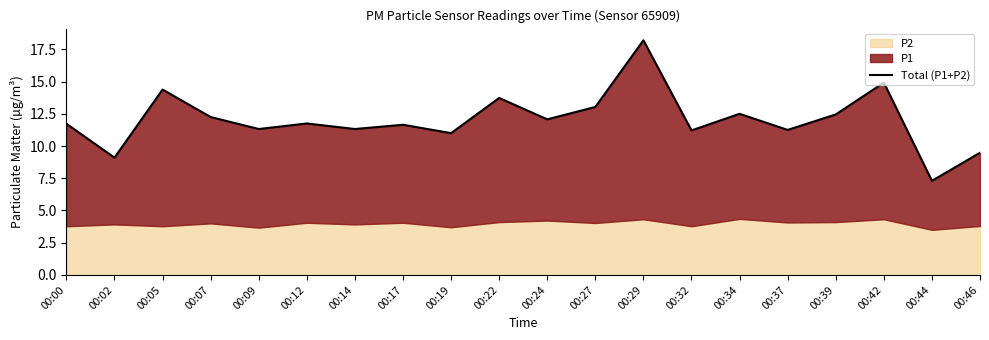

Reading left to right, extract all data points from this chart.

11.7	9.1	14.4	12.2	11.3	11.8	11.3	11.6	11.0	13.7	12.1	13.0	18.2	11.2	12.5	11.2	12.4	14.9	7.3	9.5